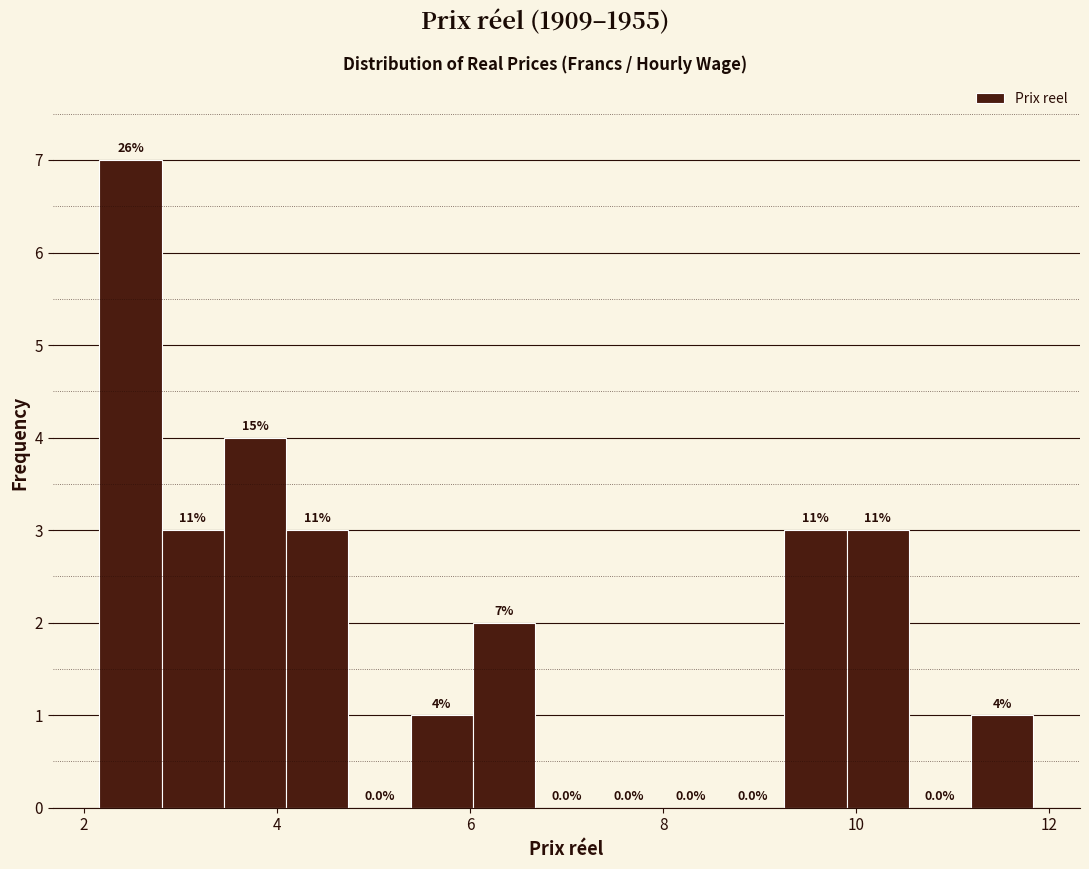

Around what value on the x-axis is the tallest bar? Give the approximate position of its centre, as read against the axis.

2.4